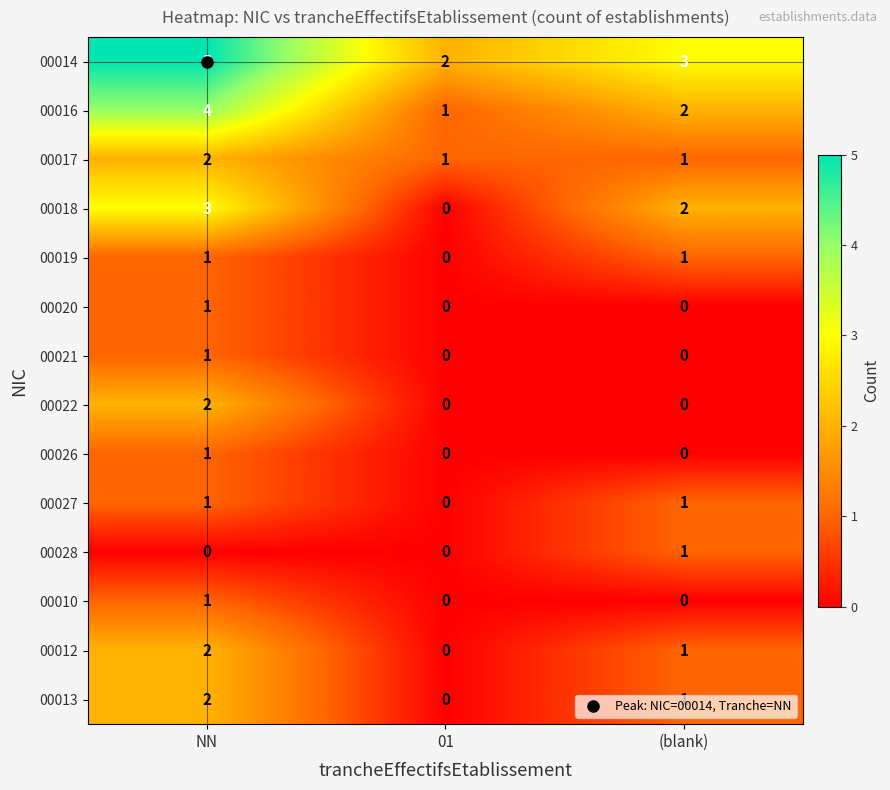

What is the maximum value shown in the chart?

5